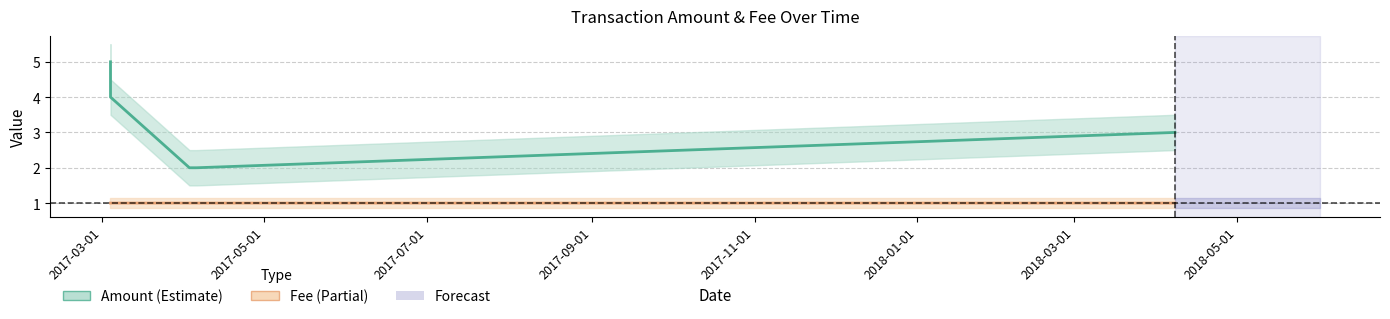

Which category has the lowest value across all series?

2017-03-01